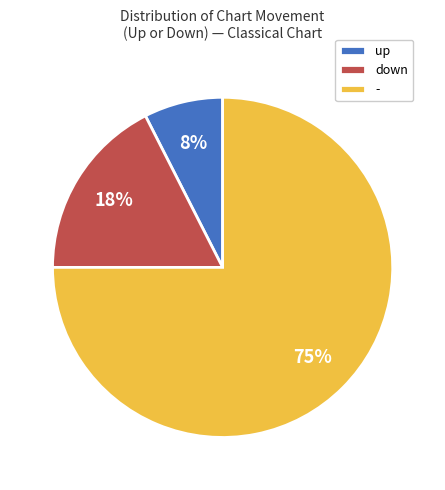

Rank the categories by value from lowest to highest.

up, down, -